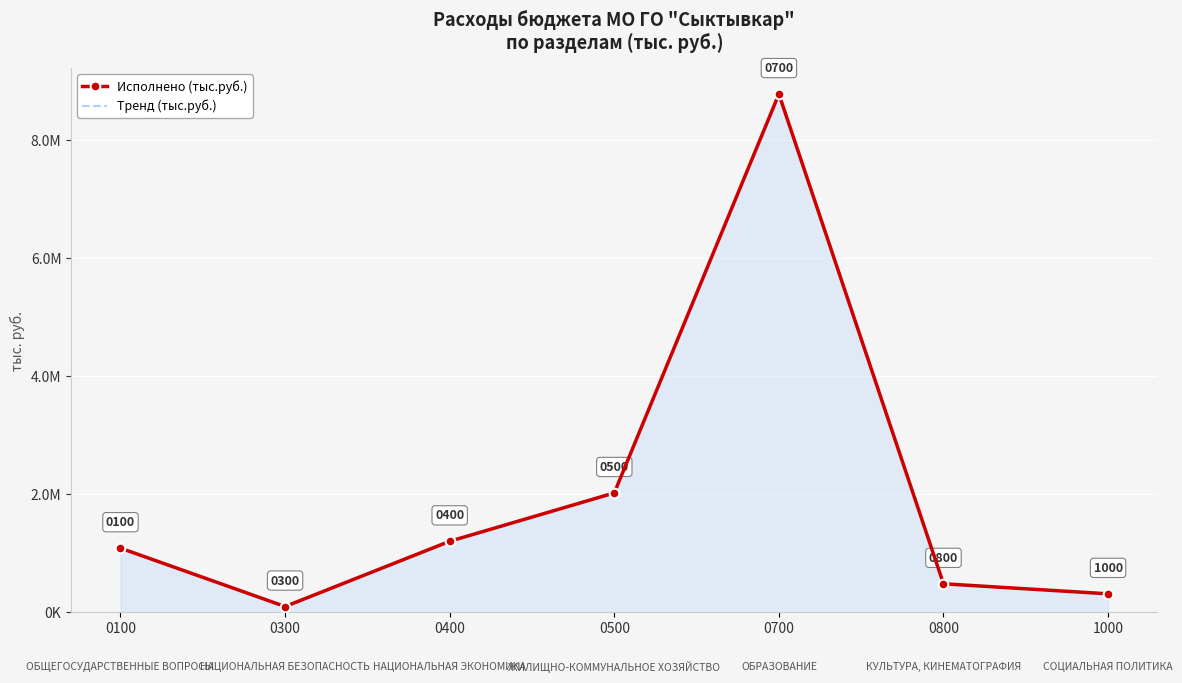

Which has a higher value, 0800 or 0700?

0700